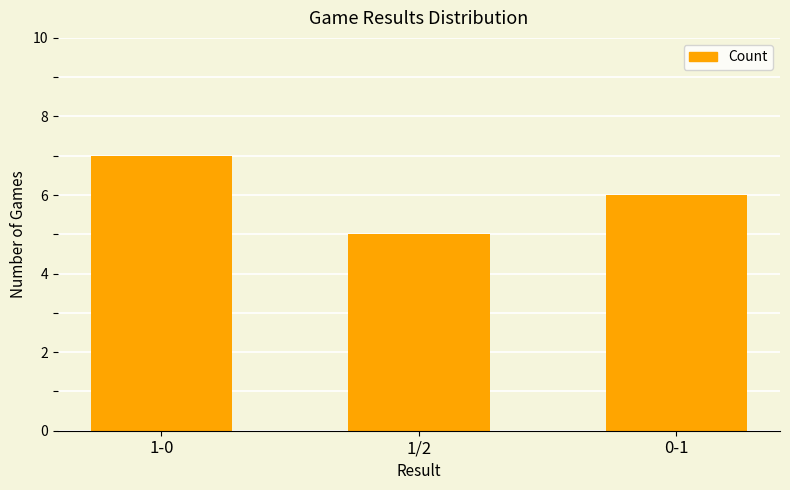

What is the change in value from 1-0 to 0-1?

-1